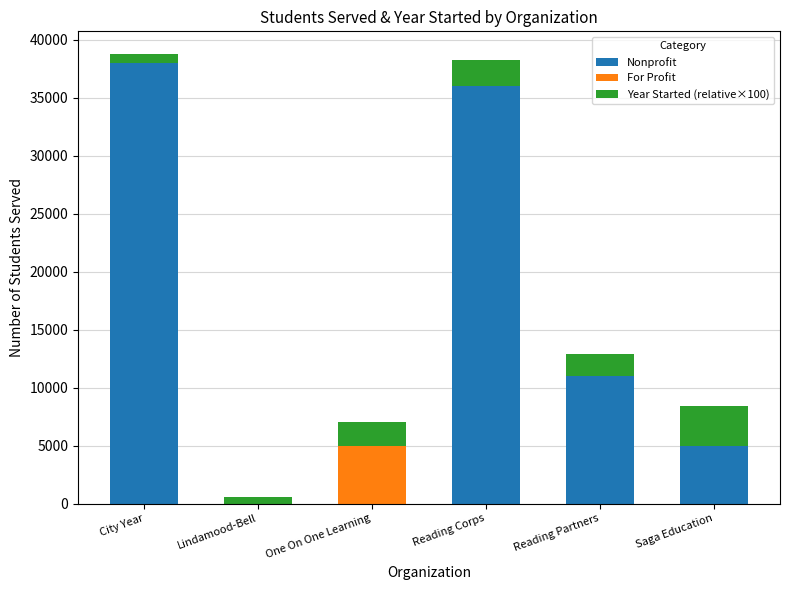

At which label does Nonprofit reach its peak?

City Year